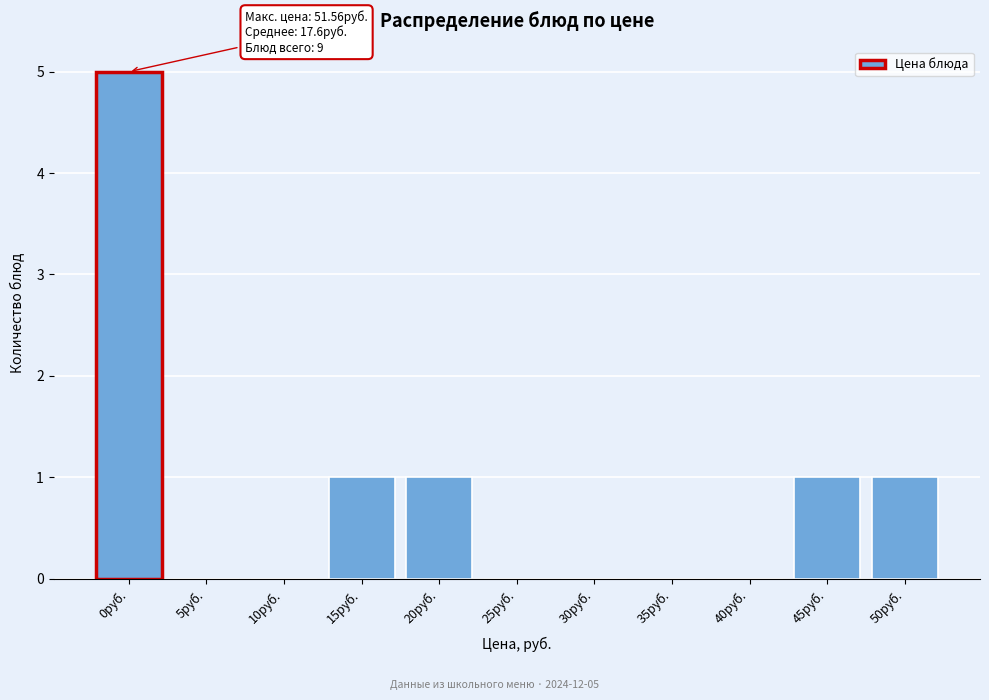

Reading right to left, extract all data points from this chart.

50руб.=1	45руб.=1	40руб.=0	35руб.=0	30руб.=0	25руб.=0	20руб.=1	15руб.=1	10руб.=0	5руб.=0	0руб.=5